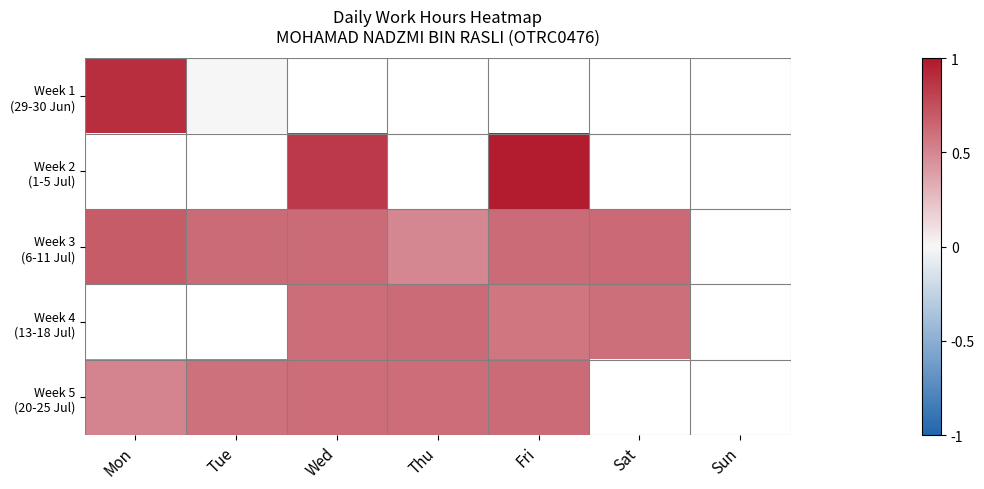

What is the difference between the maximum and minimum values in the Week 5 (20-25 Jul) series?

0.1